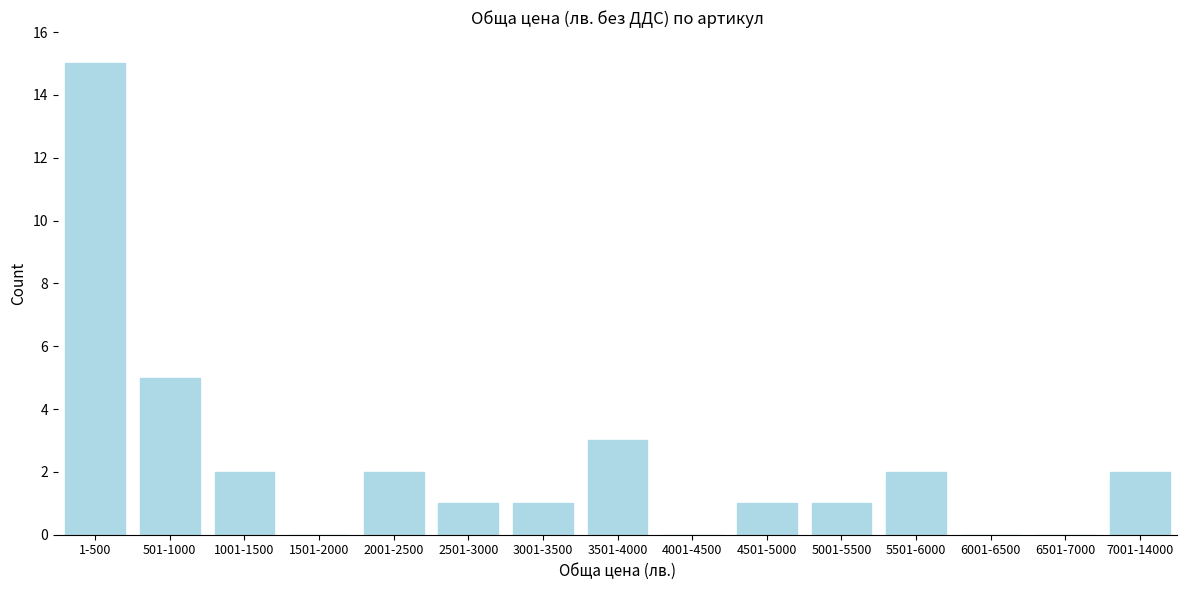

Reading right to left, transcribe all the data shown in this chart.

7001-14000=2	6501-7000=0	6001-6500=0	5501-6000=2	5001-5500=1	4501-5000=1	4001-4500=0	3501-4000=3	3001-3500=1	2501-3000=1	2001-2500=2	1501-2000=0	1001-1500=2	501-1000=5	1-500=15